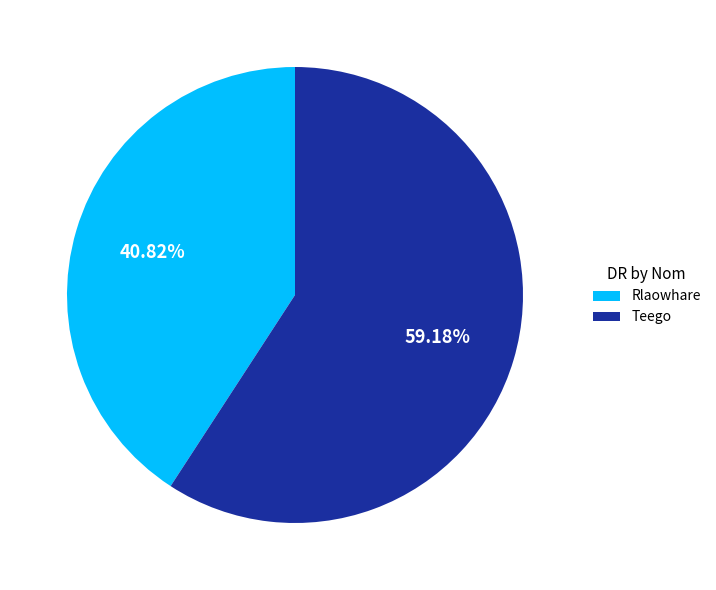

Approximately how many times larger is the value at Rlaowhare compared to Teego?

0.7